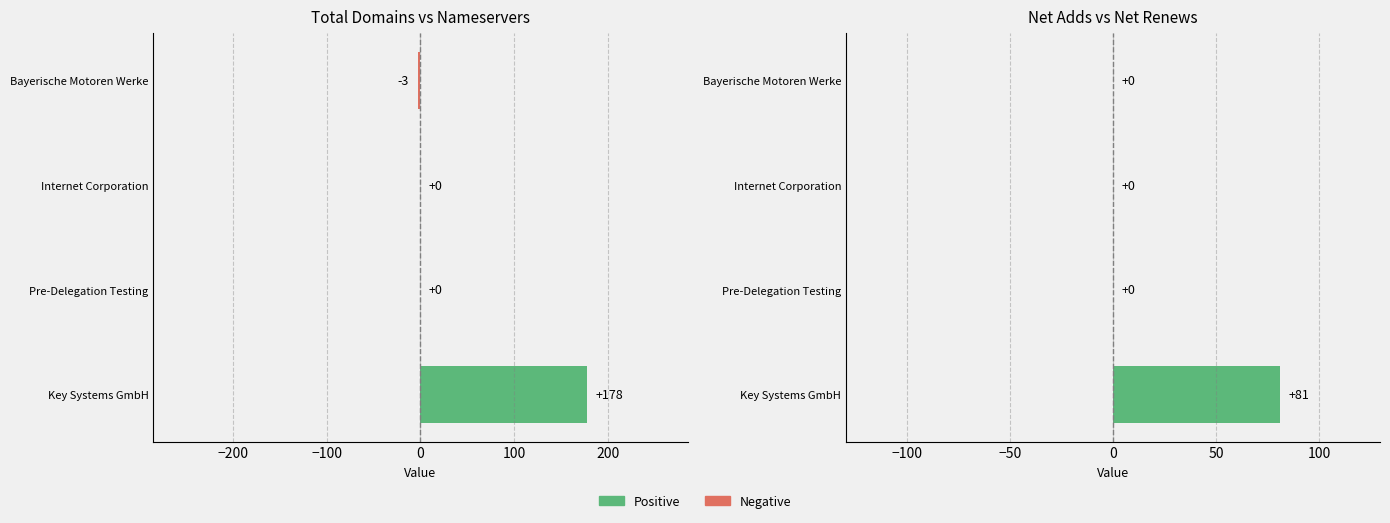

At which label does total-domains reach its peak?

Key Systems GmbH